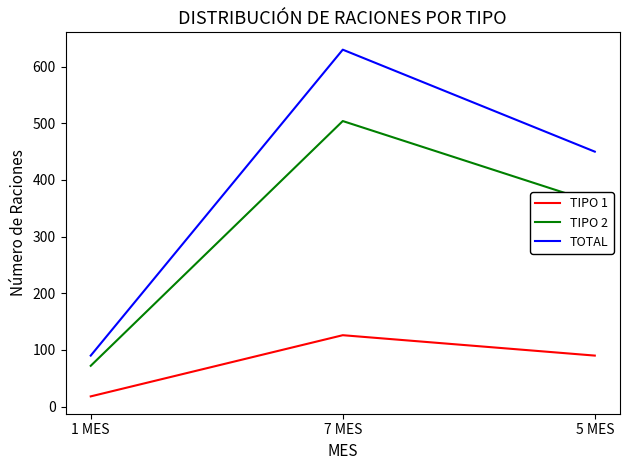

List the labels in order of TOTAL value, smallest first.

1 MES, 5 MES, 7 MES